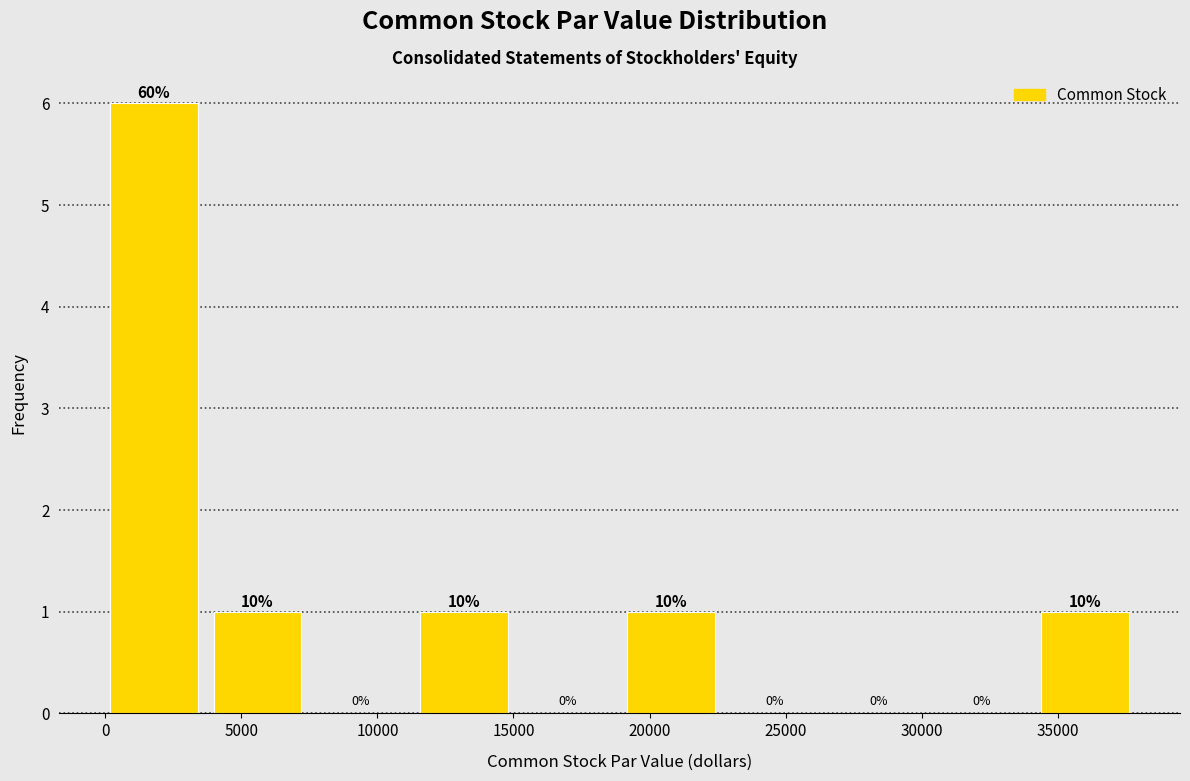

Over which range of the x-axis is the bar tallest?

0 to 4000